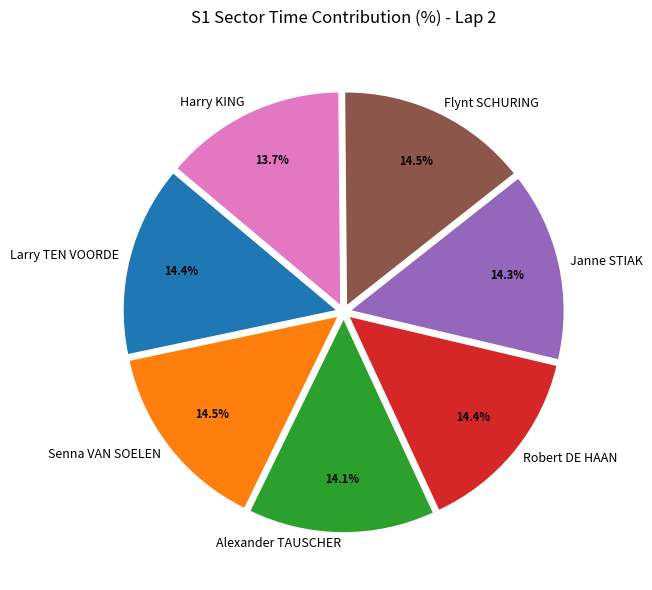

What percentage is the Janne STIAK slice, to the nearest percent?

14%